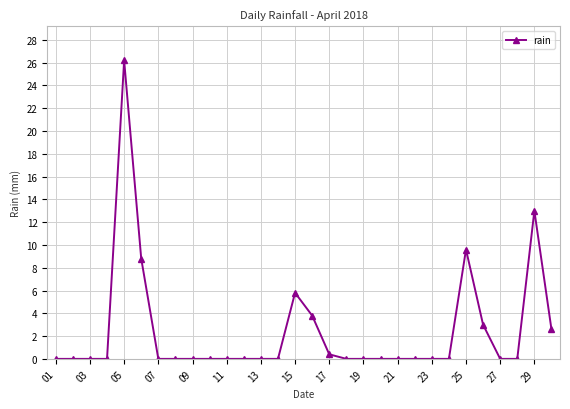

What is the maximum value shown in the chart?

26.2